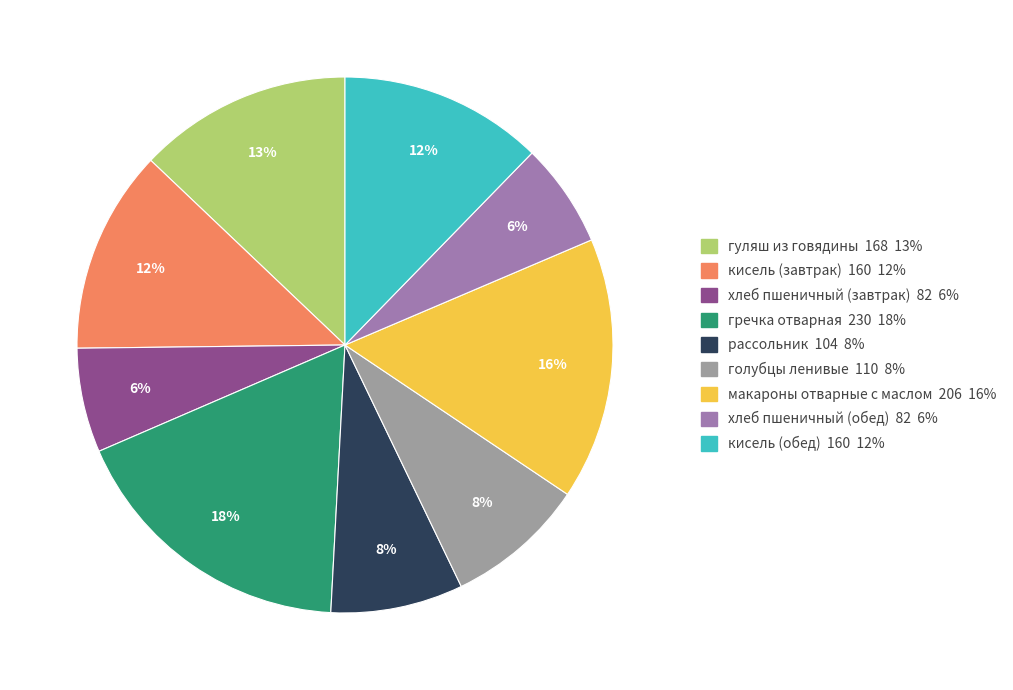

To the nearest percent, what is the difference between the рассольник 104 8% and макароны отварные с маслом 206 16% slice percentages?

8%